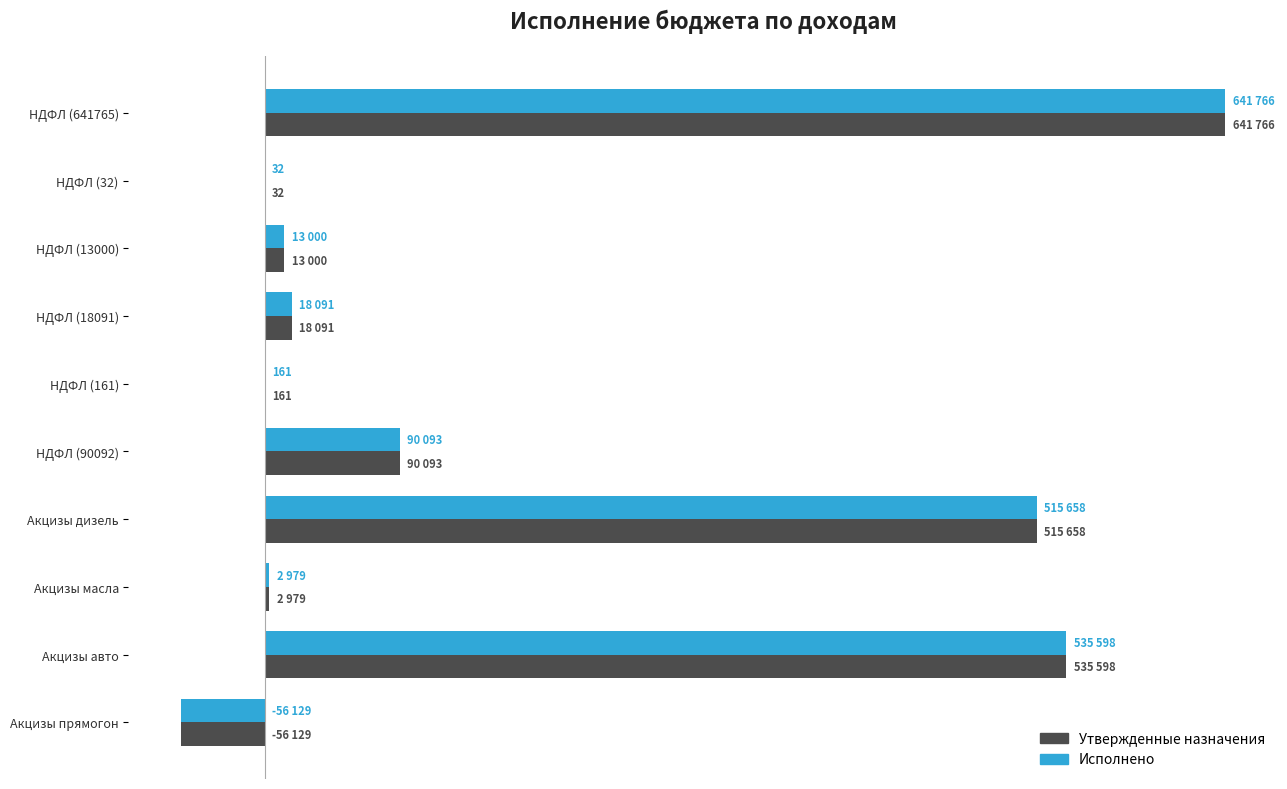

What are all the series names shown in the legend?

Утвержденные назначения, Исполнено